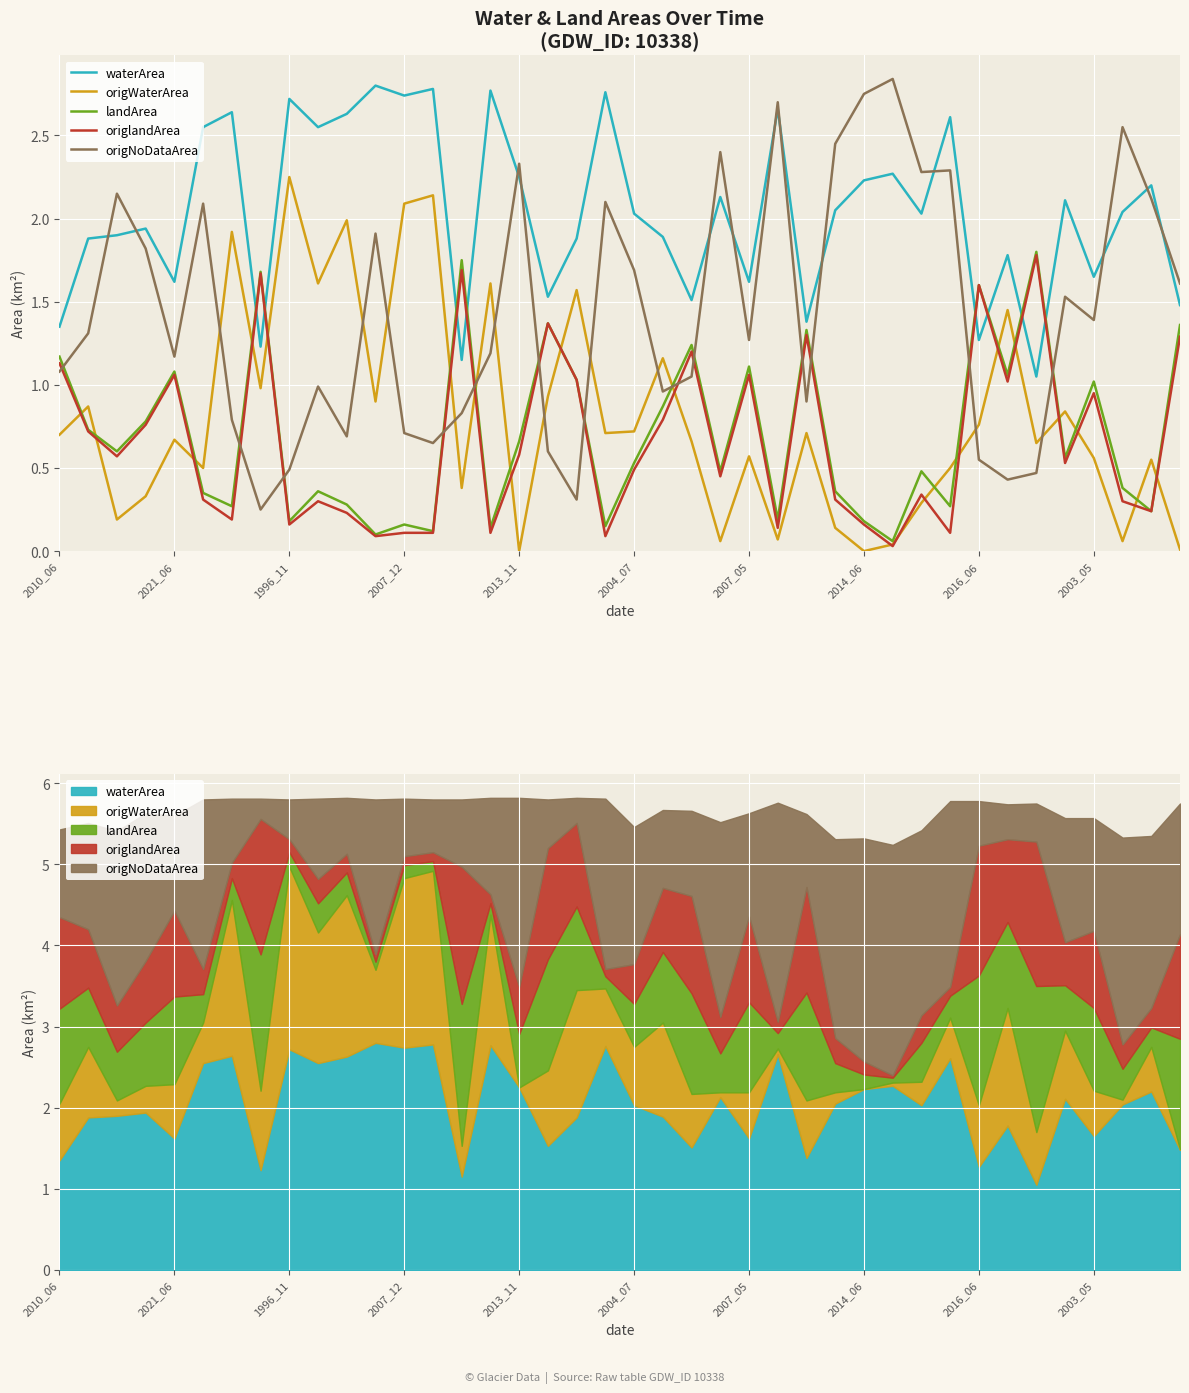

What value does the landArea series have at 2013_11?

0.7